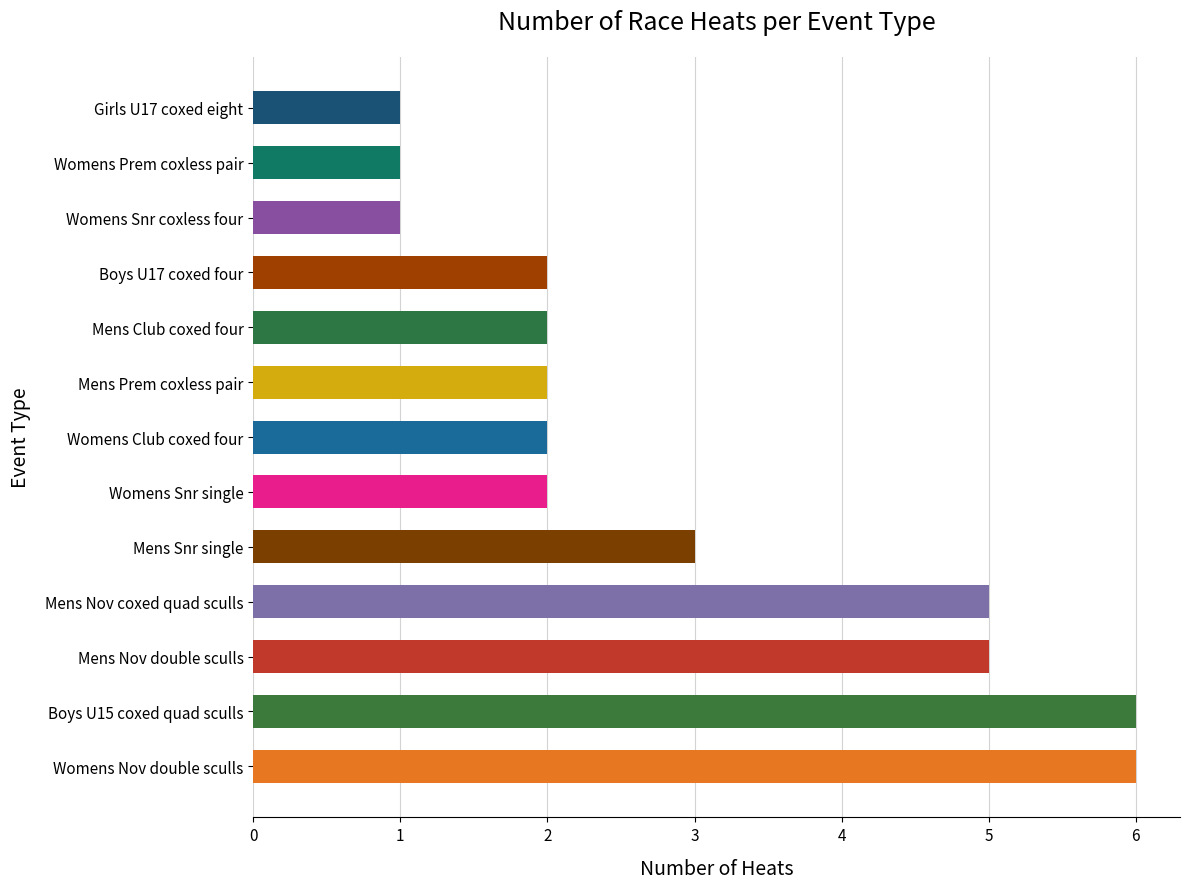

What value does the data have at Mens Nov coxed quad sculls?

5